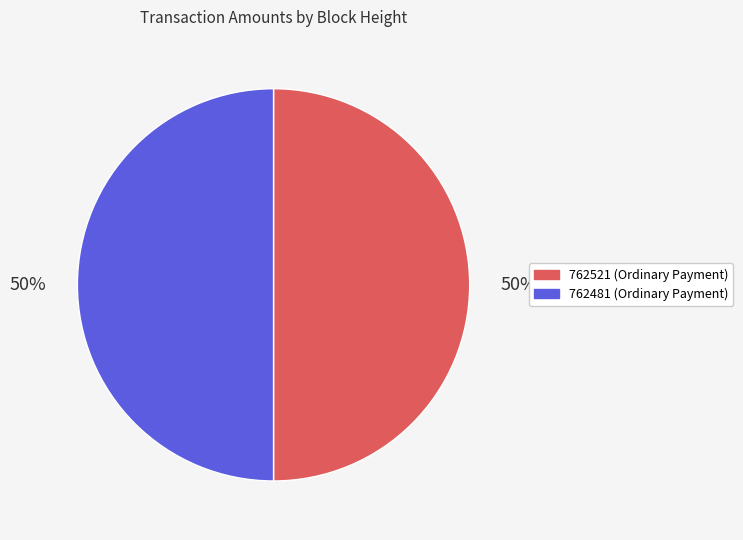

Is the sum of 762521 (Ordinary Payment) and 762481 (Ordinary Payment) greater than half?

Yes